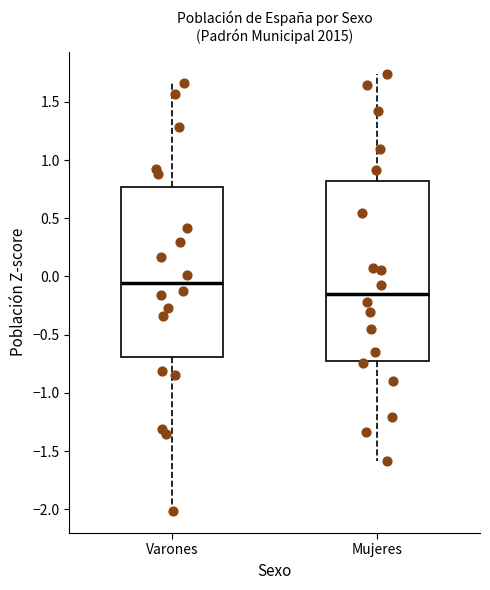

Reading left to right, transcribe this box plot: for each box, give where its median line is, the range the box spans, and where its two whiskers end, as read against the y-axis. The values are not printed on the chart, so give them approximately, as read against the axis.

Varones: median -0.05, box -0.70 to 0.75, whiskers -2.00 to 1.65
Mujeres: median -0.15, box -0.70 to 0.80, whiskers -1.60 to 1.75